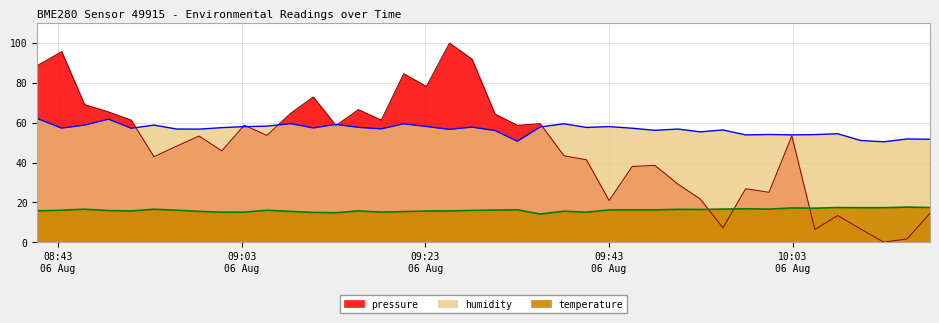

At which label does pressure reach its minimum?

2023-08-06T10:12:56